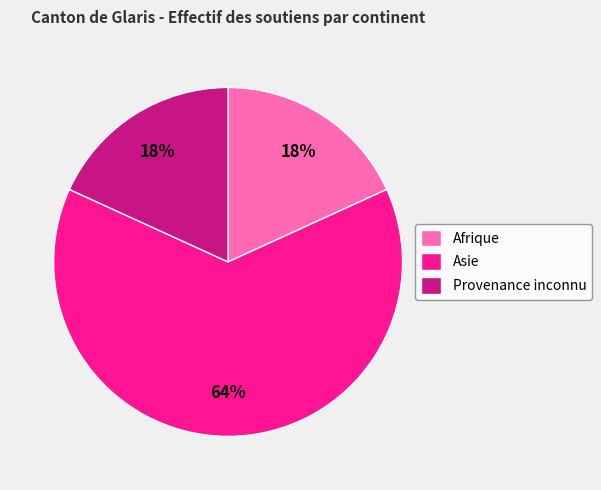

Which slice is the largest?

Asie